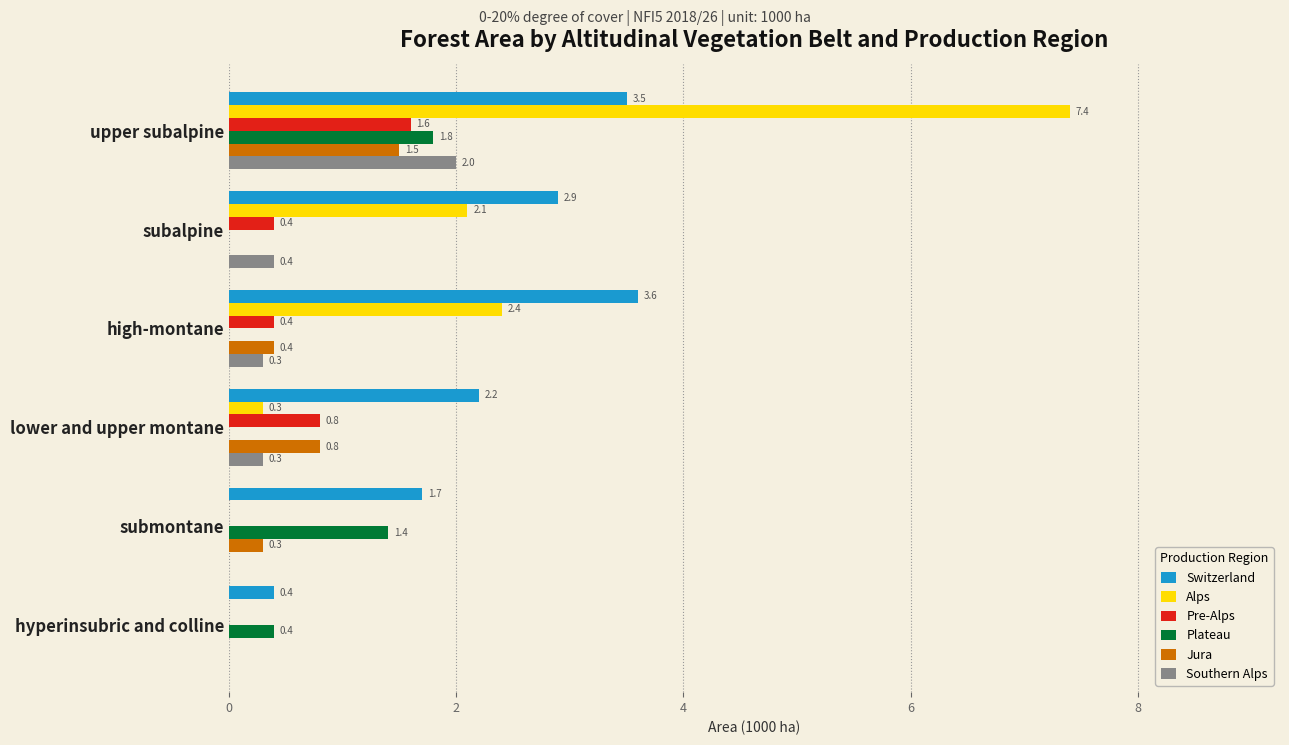

Count the number of categories in the chart.

6